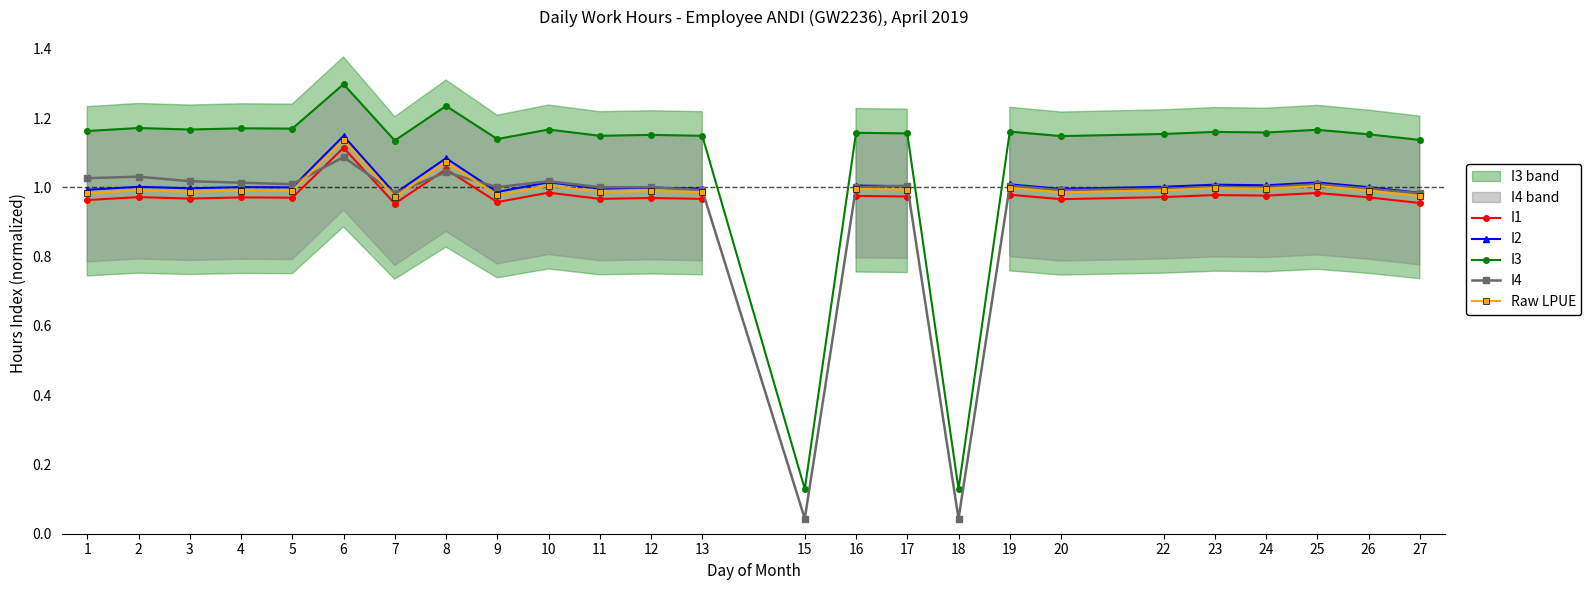

List the labels in order of I3 value, largest first.

6, 8, 2, 4, 5, 3, 10, 25, 1, 19, 23, 24, 16, 17, 22, 26, 12, 11, 13, 20, 9, 27, 7, 15, 18